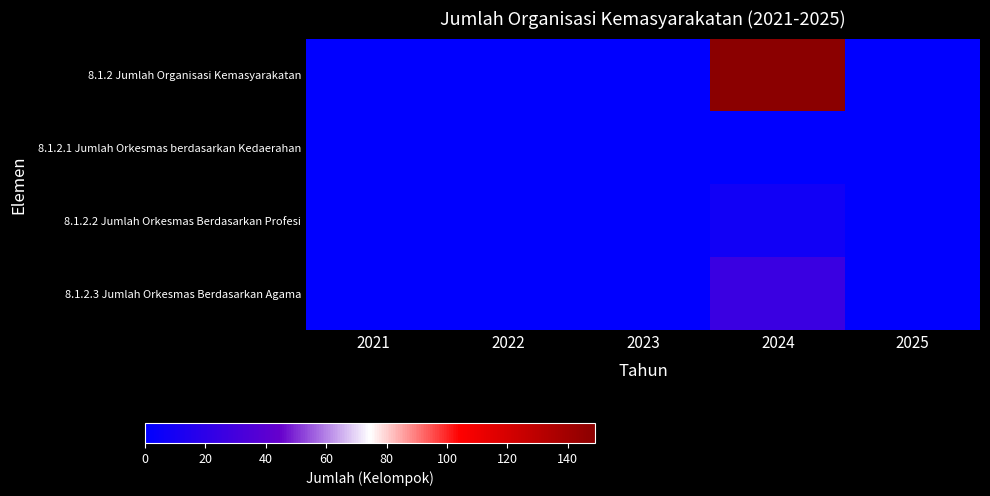

How many categories are shown in the chart?

5